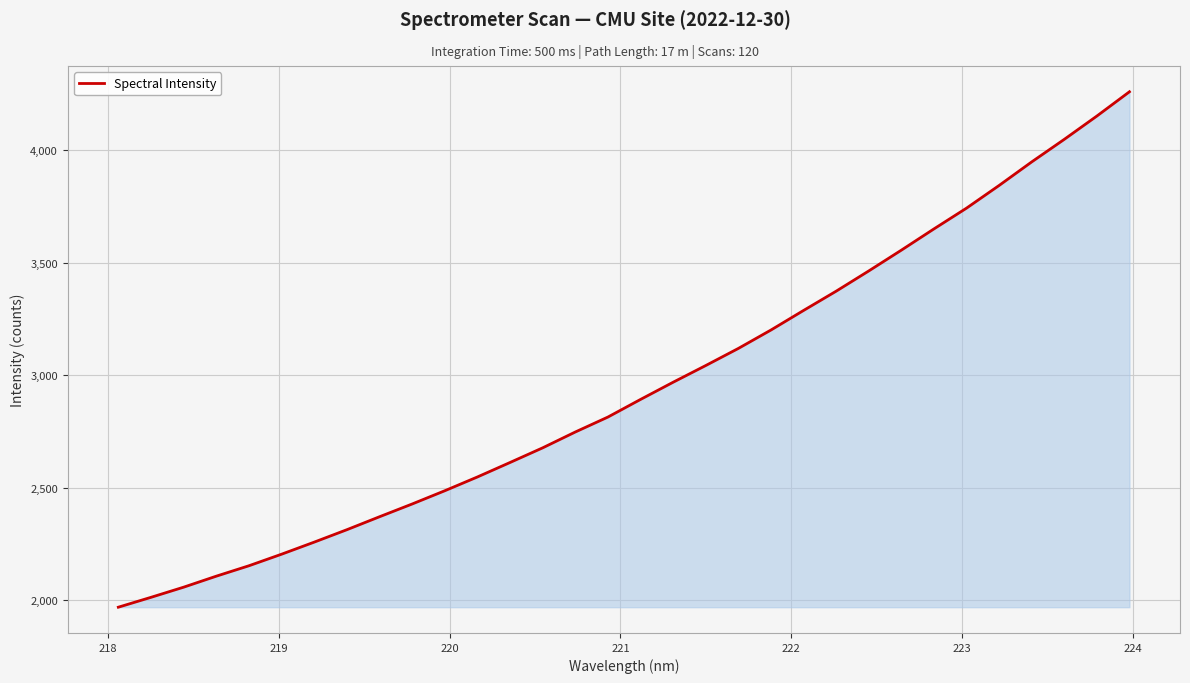

What is the minimum value shown in the chart?

1967.4